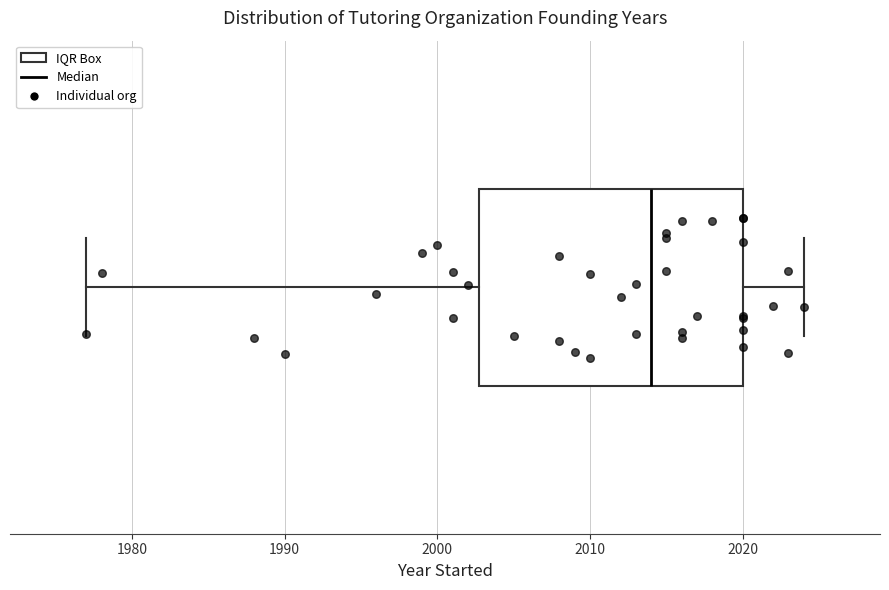

Transcribe this box plot: give where the median line is, the range the box spans, and where the two whiskers end, as read against the x-axis. The values are not printed on the chart, so give them approximately, as read against the axis.

median 2014, box 2003 to 2020, whiskers 1977 to 2024